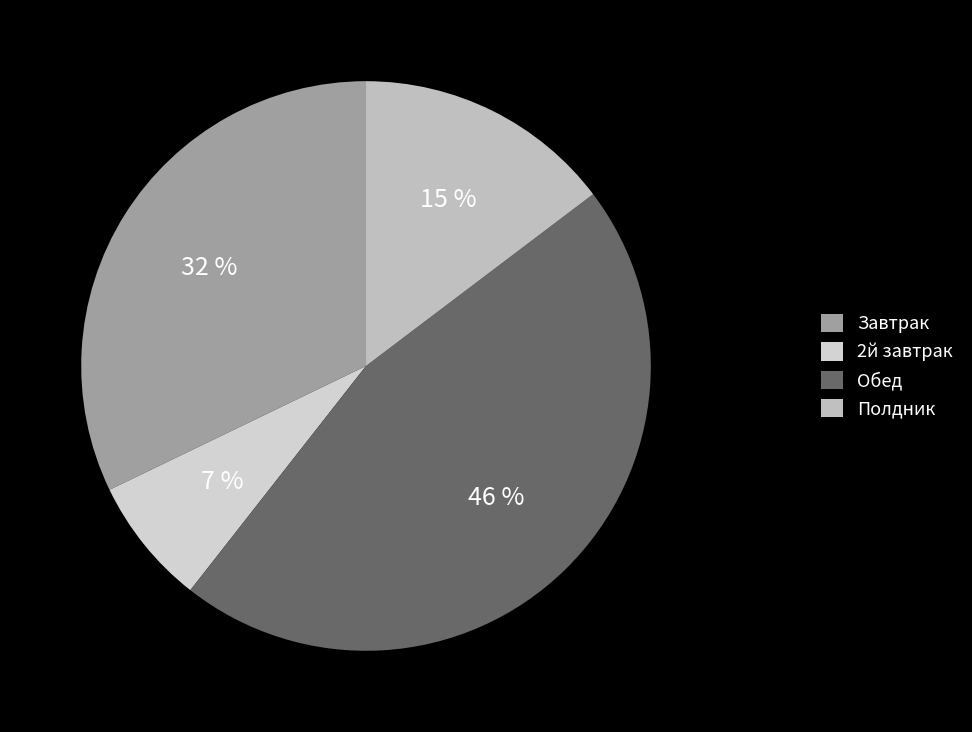

To the nearest percent, what portion does 2й завтрак represent?

7%